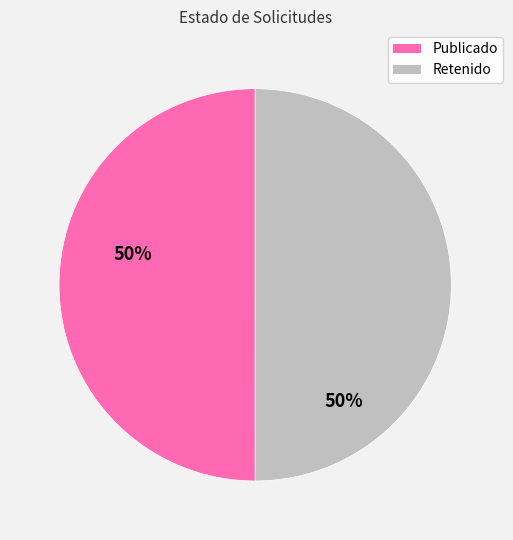

True or false: Retenido accounts for 45% of the total.

False